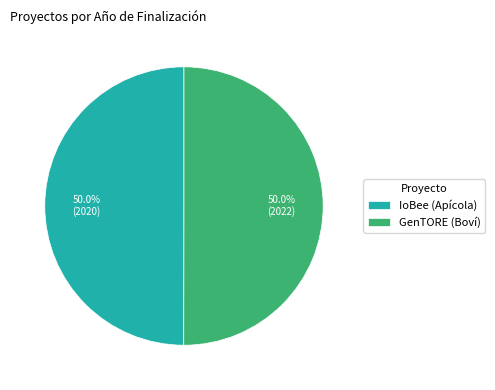

Approximately how many times larger is the value at GenTORE (Boví) compared to IoBee (Apícola)?

1.0